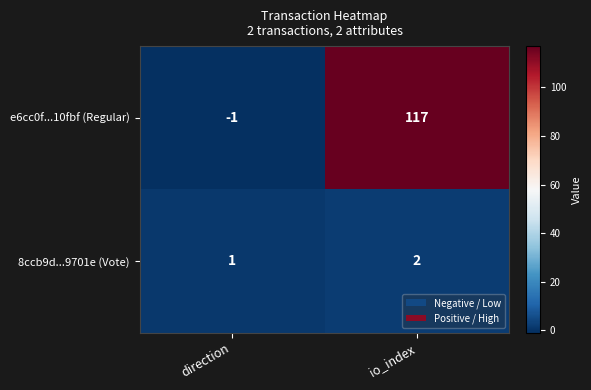

At which label does 8ccb9d...9701e (Vote) reach its peak?

io_index